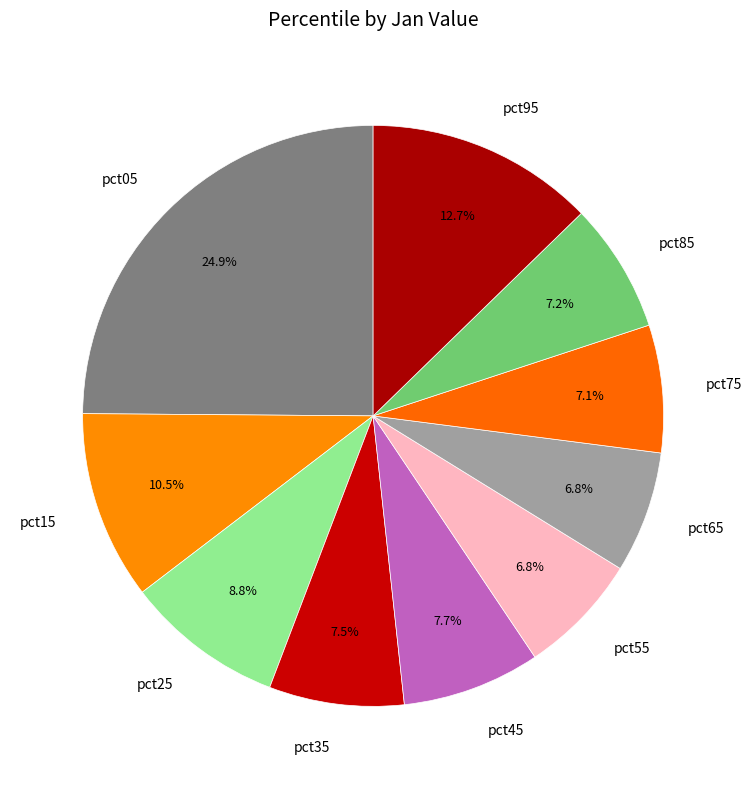

Is pct85 the majority of the pie?

No